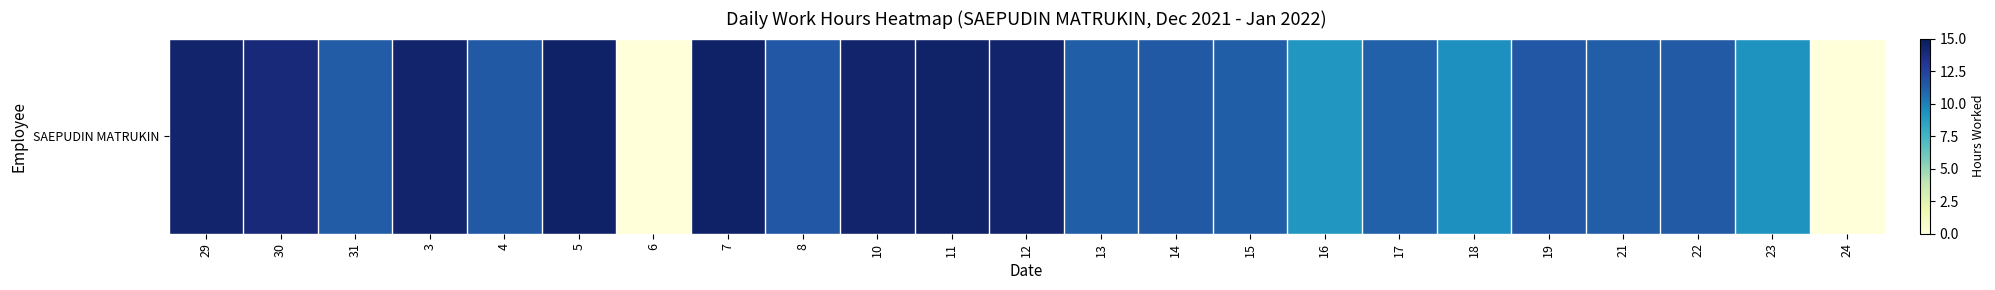

List the labels in order of value, largest first.

7, 5, 11, 29, 12, 3, 10, 30, 19, 8, 14, 4, 22, 31, 21, 13, 15, 17, 18, 23, 16, 6, 24